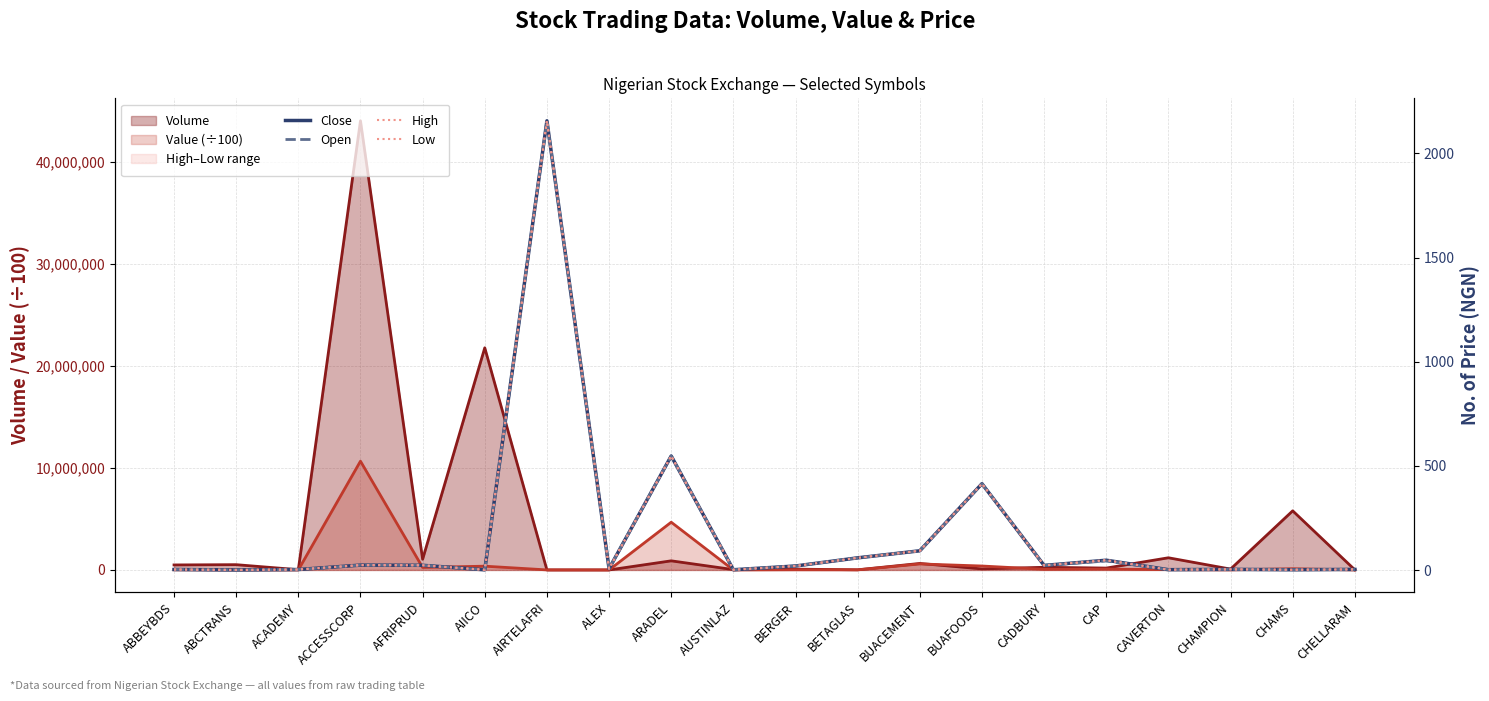

What is the sum of the Open values at CAVERTON and ABCTRANS?

3.5